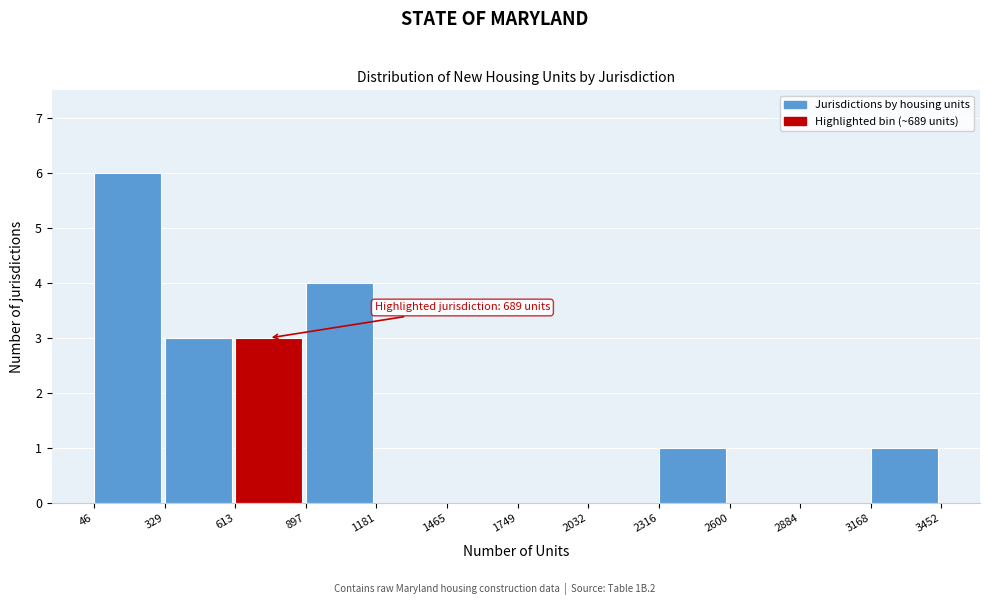

Which range on the x-axis has the tallest bar?

46 to 329